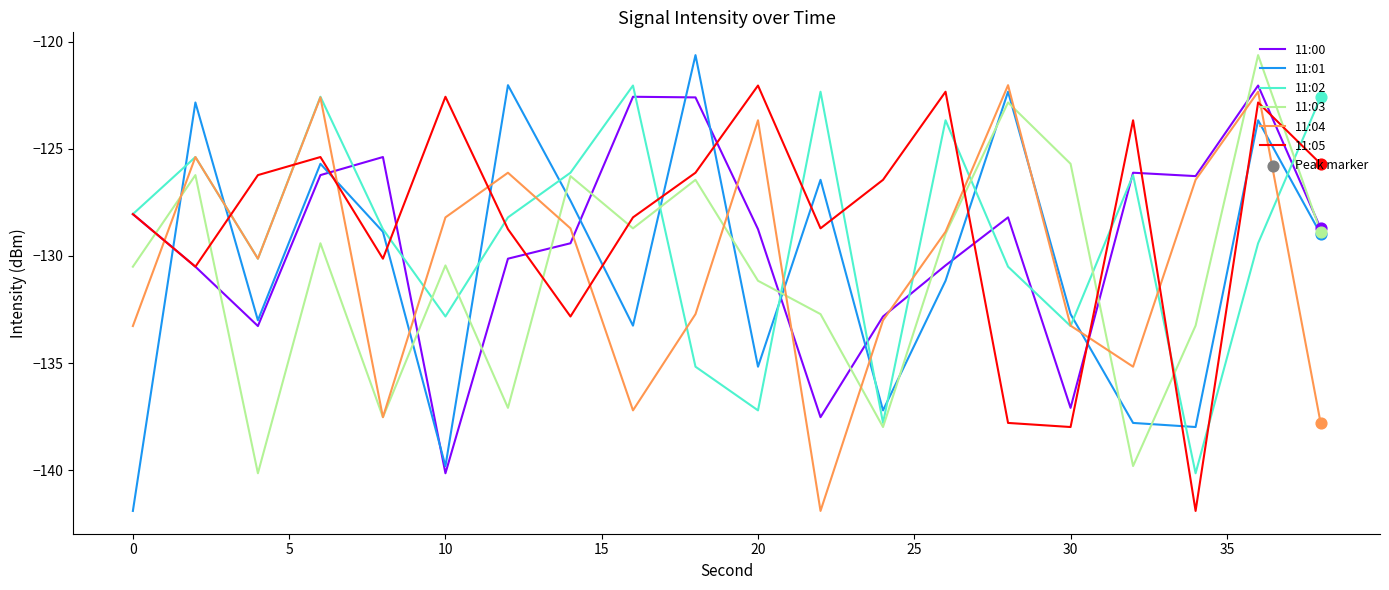

True or false: 11:05 and 11:01 intersect in this chart.

True